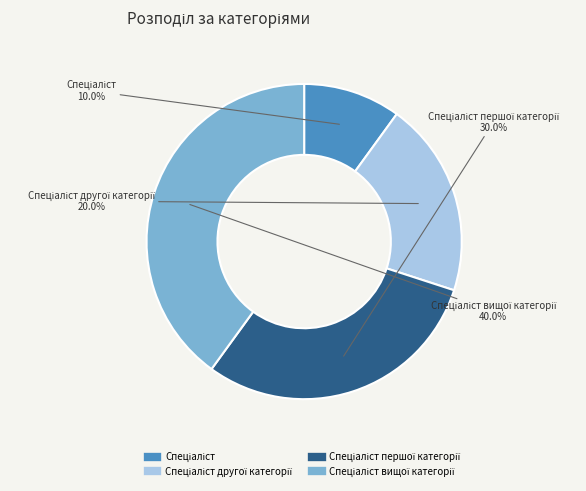

Is there any slice that represents more than half of the pie?

No